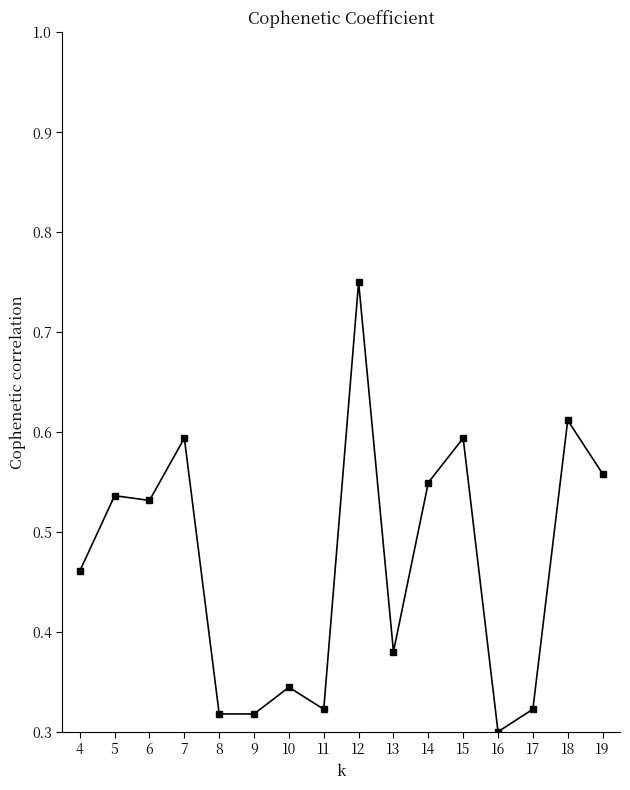

What is the sum of the values at 15 and 12?

1.3